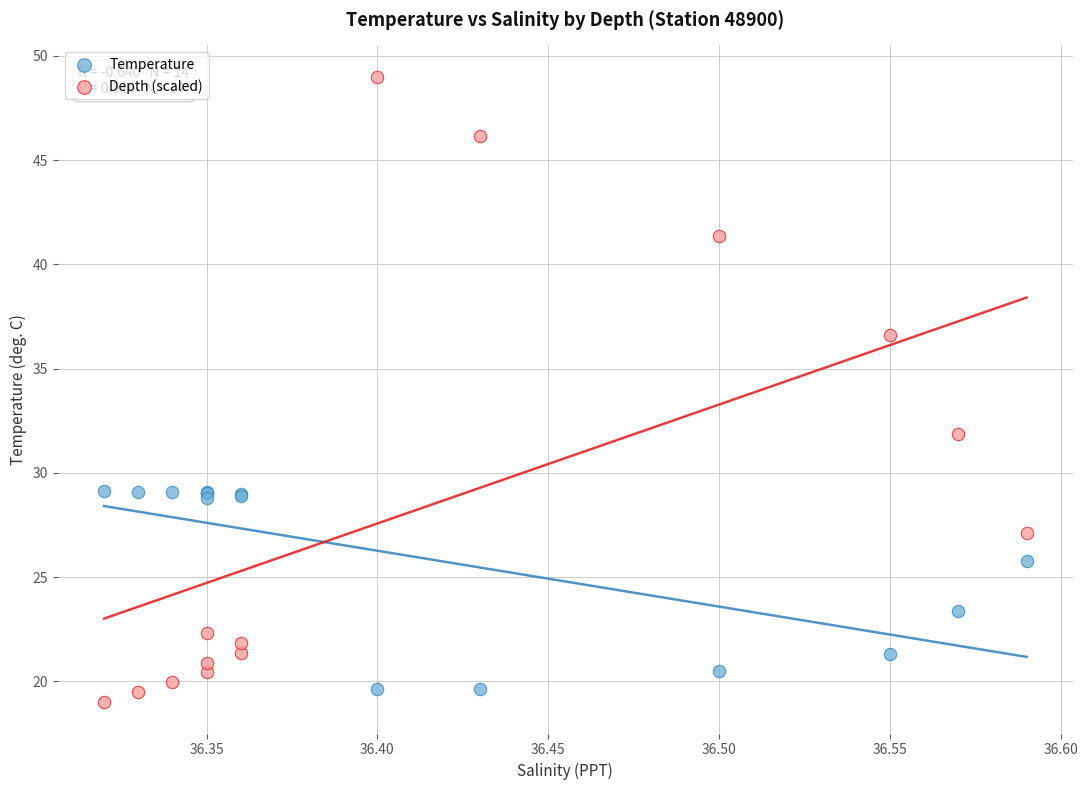

Which series has the largest Y range (max minus min)?

Depth (scaled)